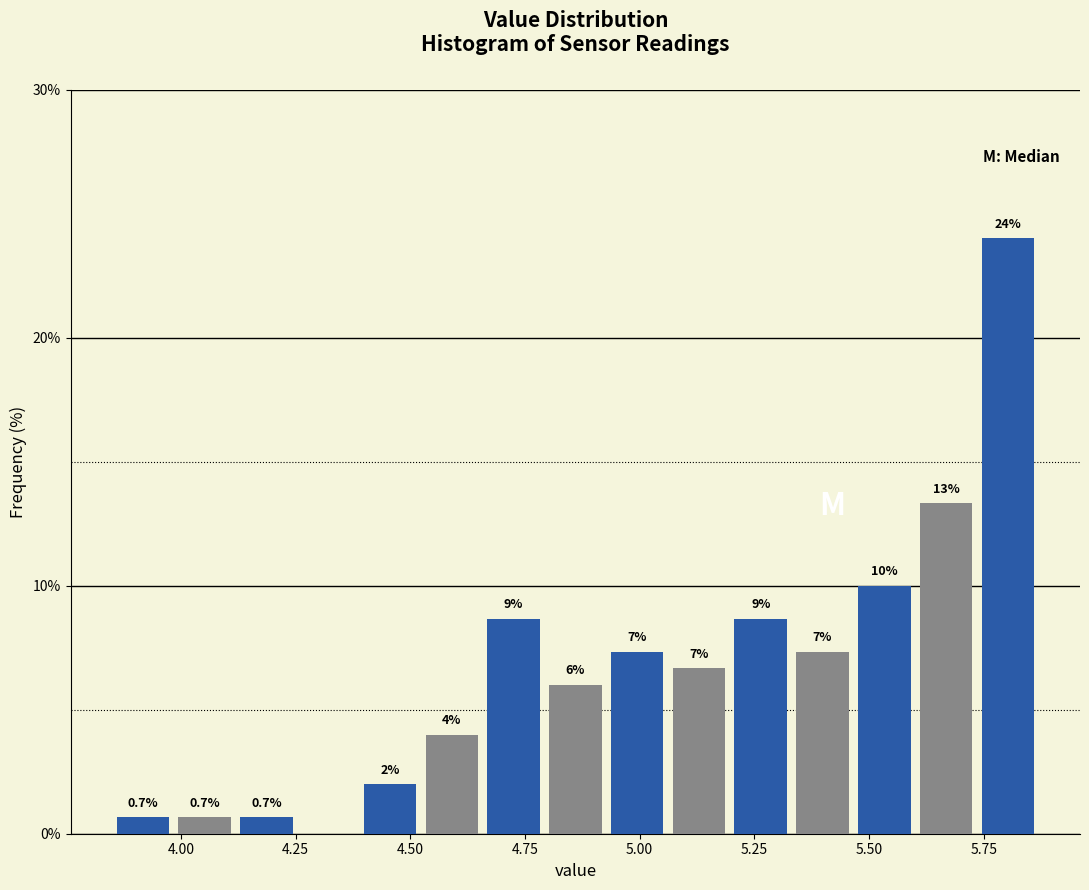

Read against the x-axis, roughly where is the centre of the tallest bar?

5.80